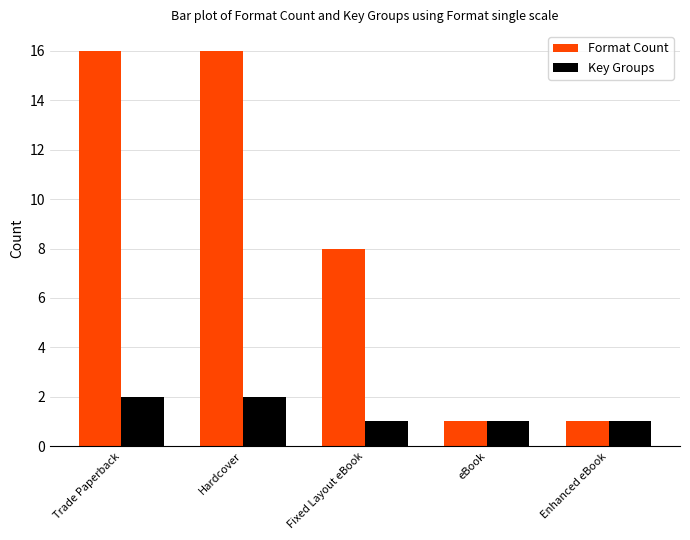

What is the label of the 4th bar from the right?

Hardcover